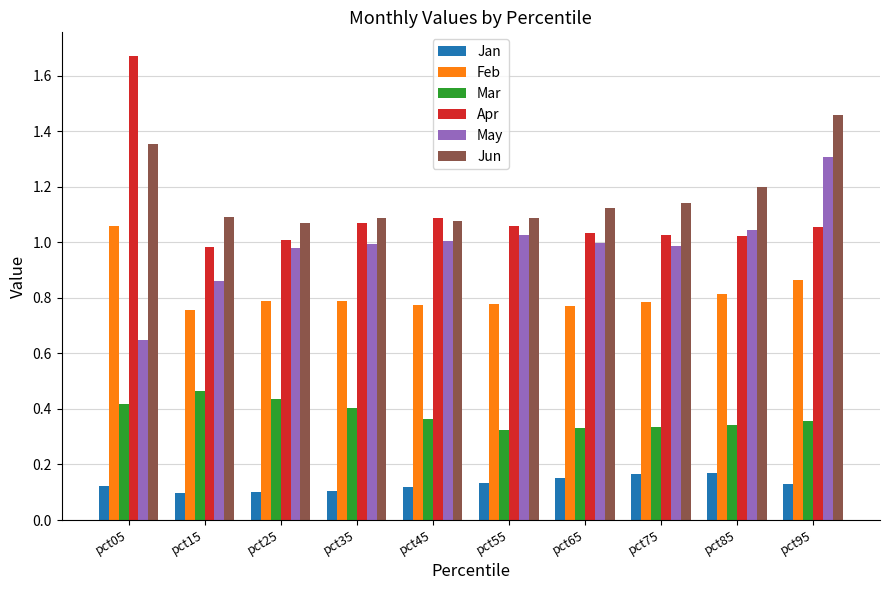

At which label does May reach its minimum?

pct05